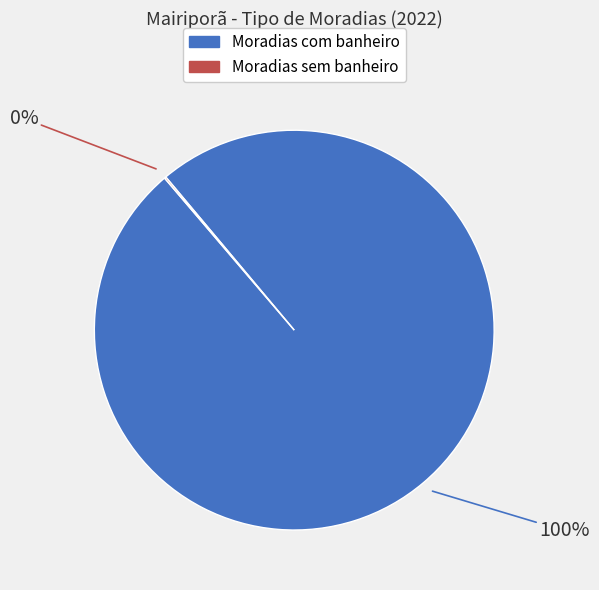

Which category accounts for the majority?

Moradias com banheiro